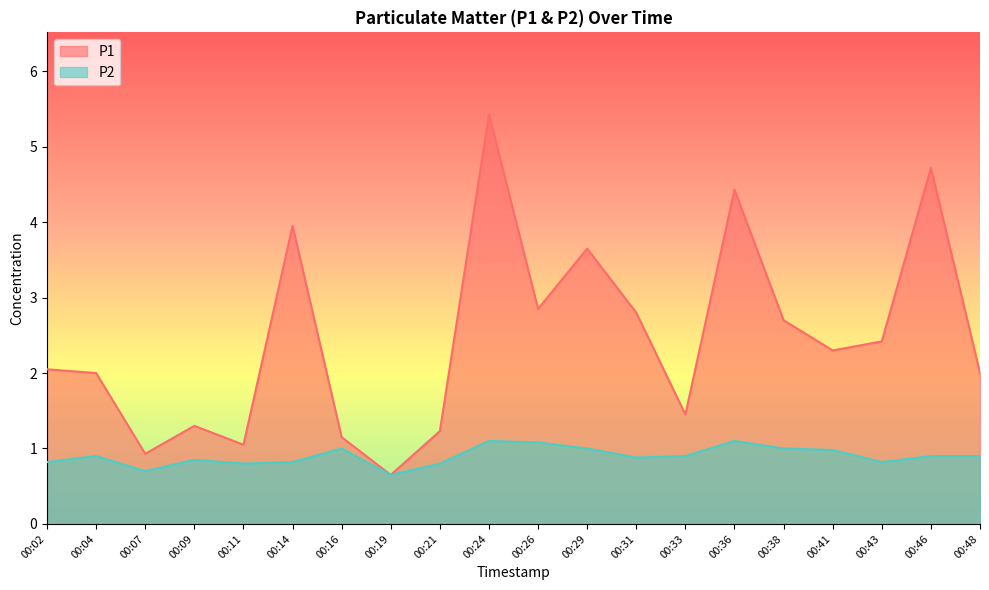

What is the maximum value for P2?

1.1